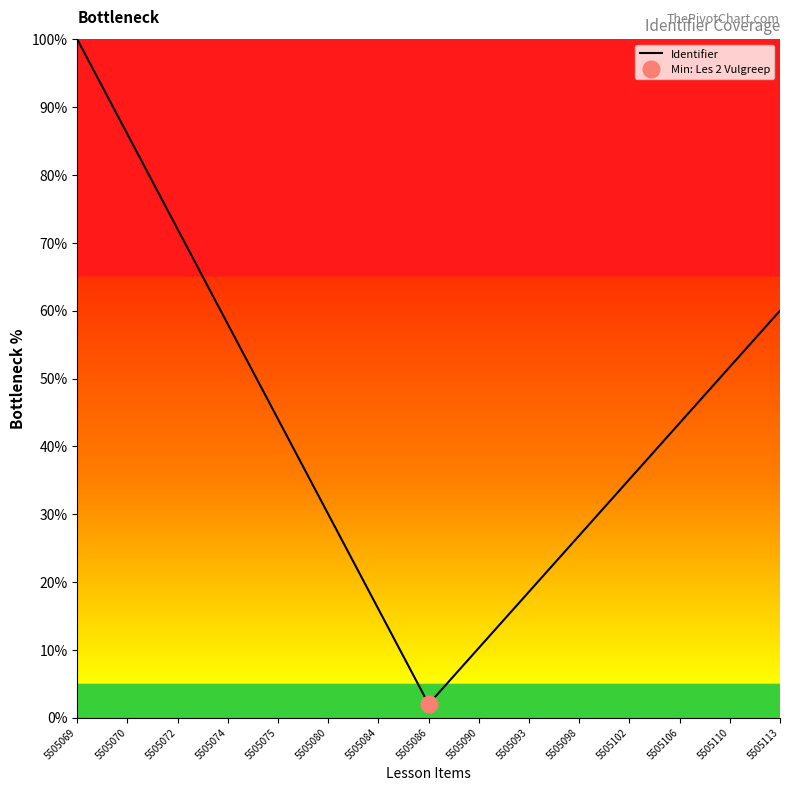

How many interior local valleys (lower than both neighbors) does the data have?

1